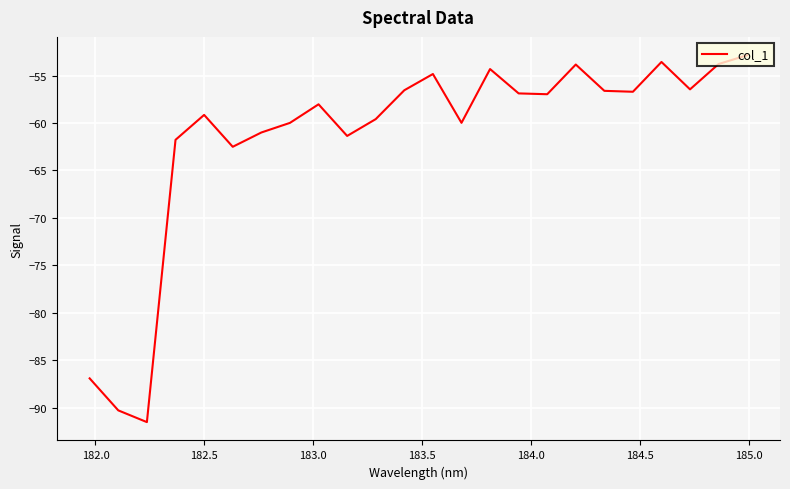

What is the smallest value displayed?

-91.5